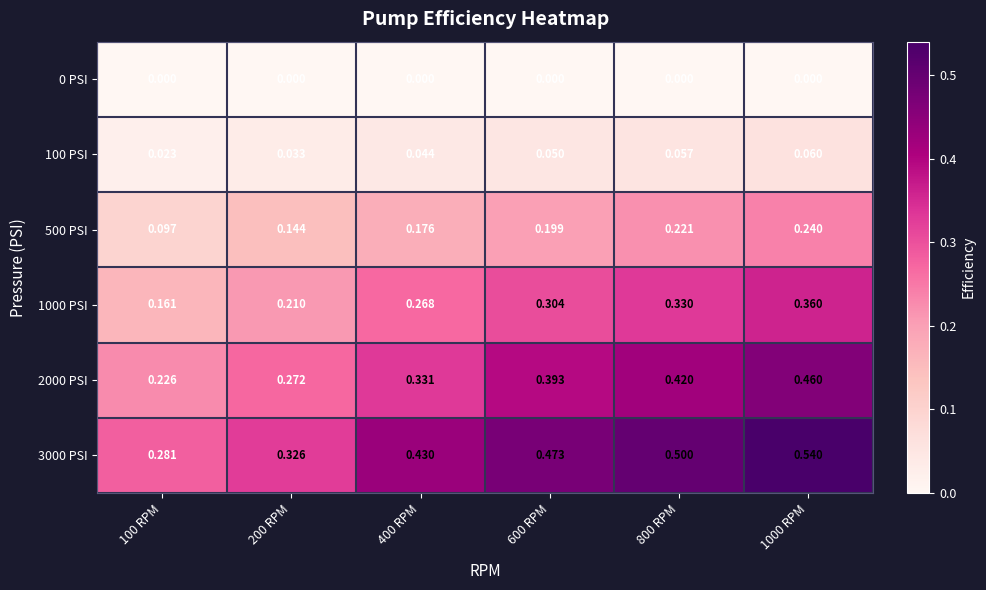

How many categories are shown in the chart?

6